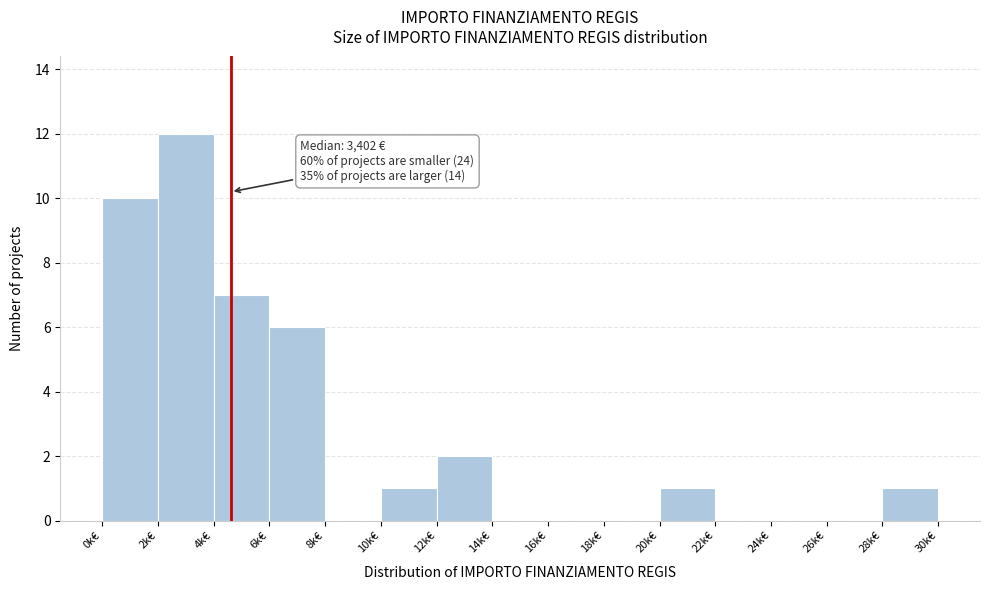

Reading left to right, list all the values displayed in this chart.

0k€=10	2k€=12	4k€=7	6k€=6	8k€=0	10k€=1	12k€=2	14k€=0	16k€=0	18k€=0	20k€=1	22k€=0	24k€=0	26k€=0	28k€=1